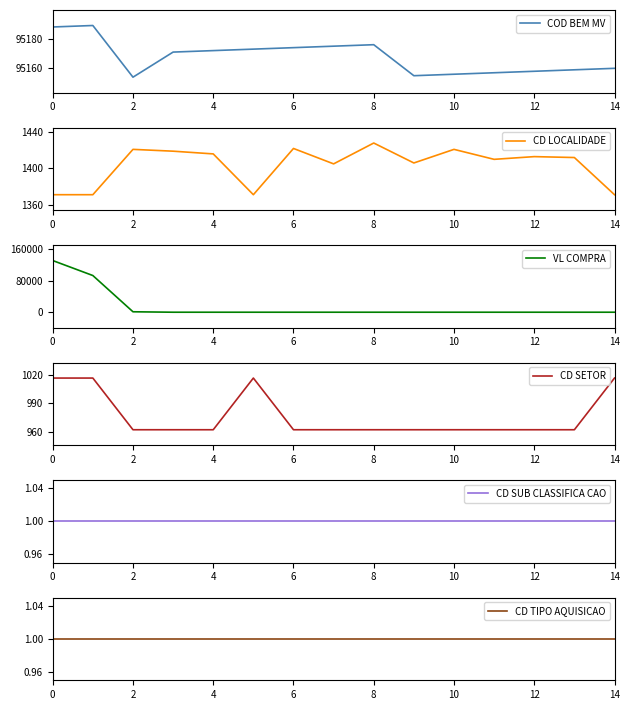

True or false: VL COMPRA has more than 1 points higher than both neighbors.

False